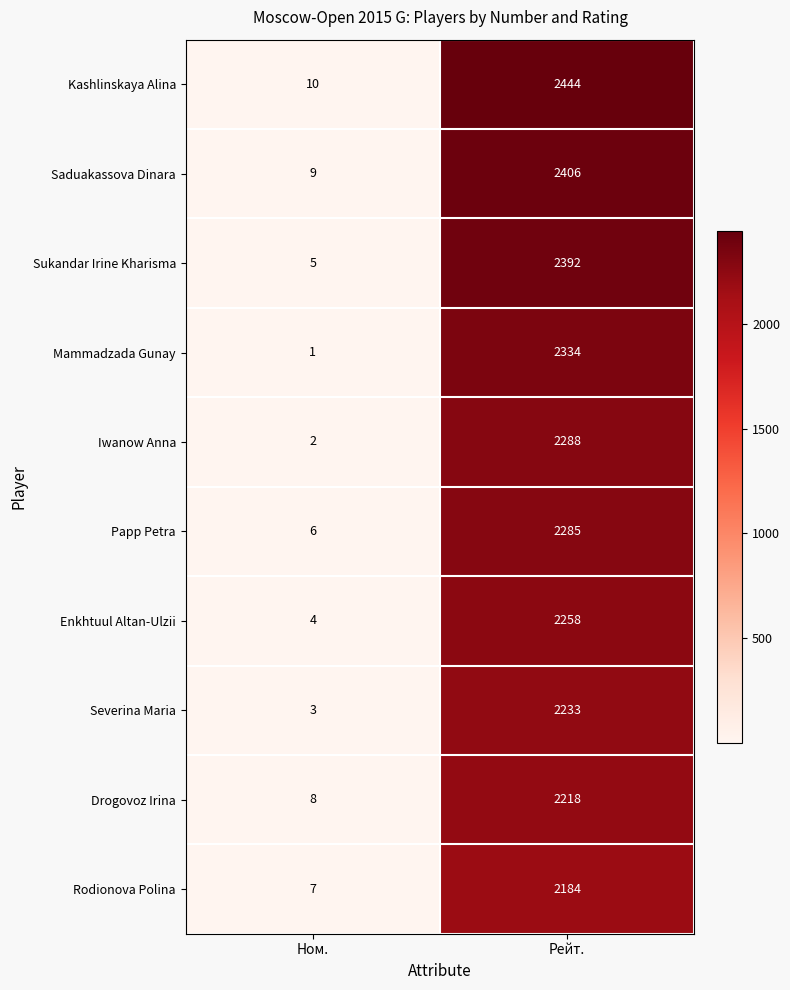

At which category is the sum across all series the highest?

Рейт.